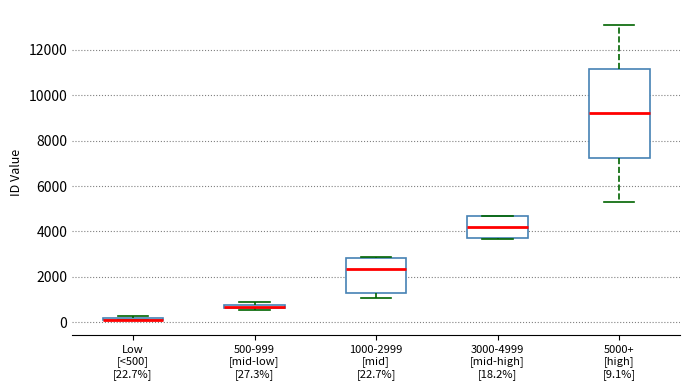

Comparing the boxes themselves (not the whiskers), which one is the tallest?

5000+ [high] [9.1%]